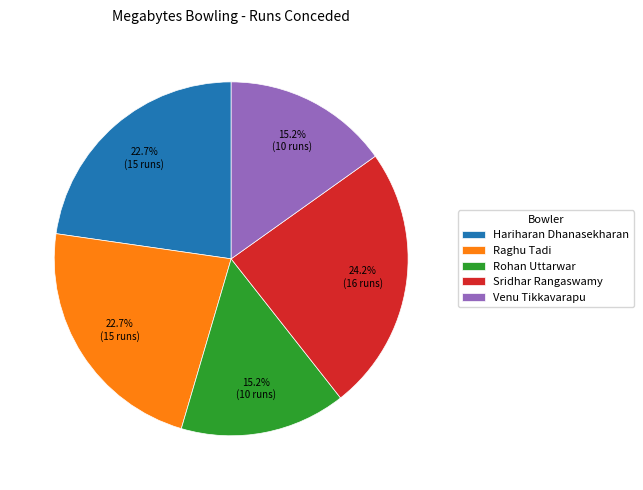

Is there a majority slice in this chart?

No